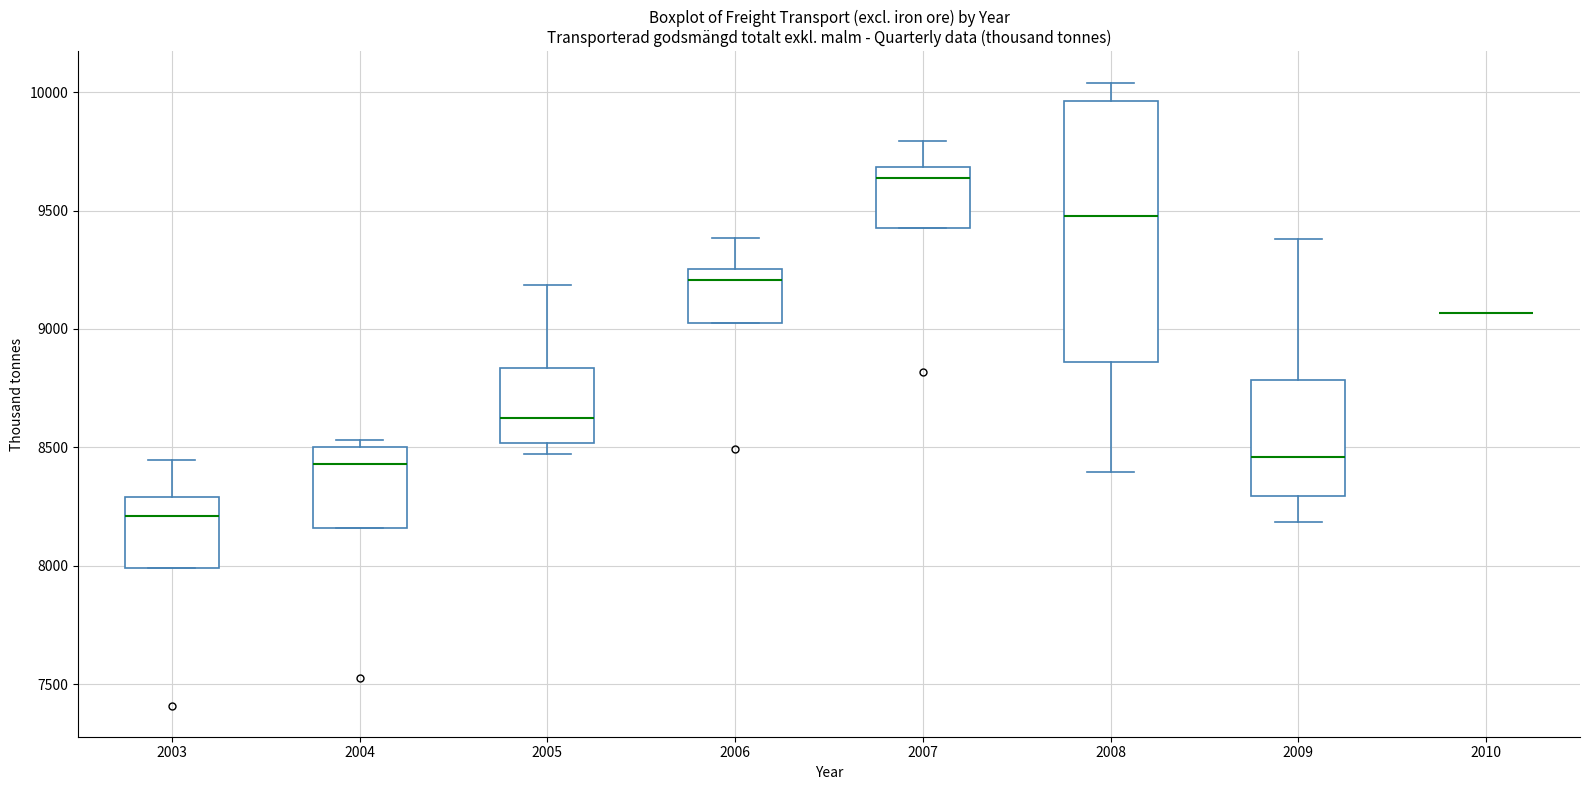

Reading left to right, transcribe this box plot: for each box, give where its median line is, the range the box spans, and where its two whiskers end, as read against the y-axis. The values are not printed on the chart, so give them approximately, as read against the axis.

2003: median 8200, box 8000 to 8300, whiskers 8000 to 8450
2004: median 8450, box 8150 to 8500, whiskers 8150 to 8550
2005: median 8600, box 8500 to 8850, whiskers 8450 to 9200
2006: median 9200, box 9000 to 9250, whiskers 9000 to 9400
2007: median 9650, box 9450 to 9700, whiskers 9450 to 9800
2008: median 9500, box 8850 to 9950, whiskers 8400 to 10050
2009: median 8450, box 8300 to 8800, whiskers 8200 to 9400
2010: box collapsed to a line at 9050, whiskers 9050 to 9050